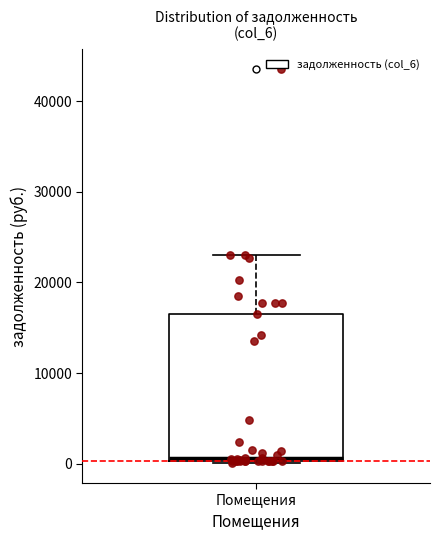

Read this box plot against the y-axis: the position of the median line, the range covered by the box, and the ends of both whiskers. The values are not printed on the chart, so give them approximately, as read against the axis.

median 1000, box 0 to 16000, whiskers 0 to 23000